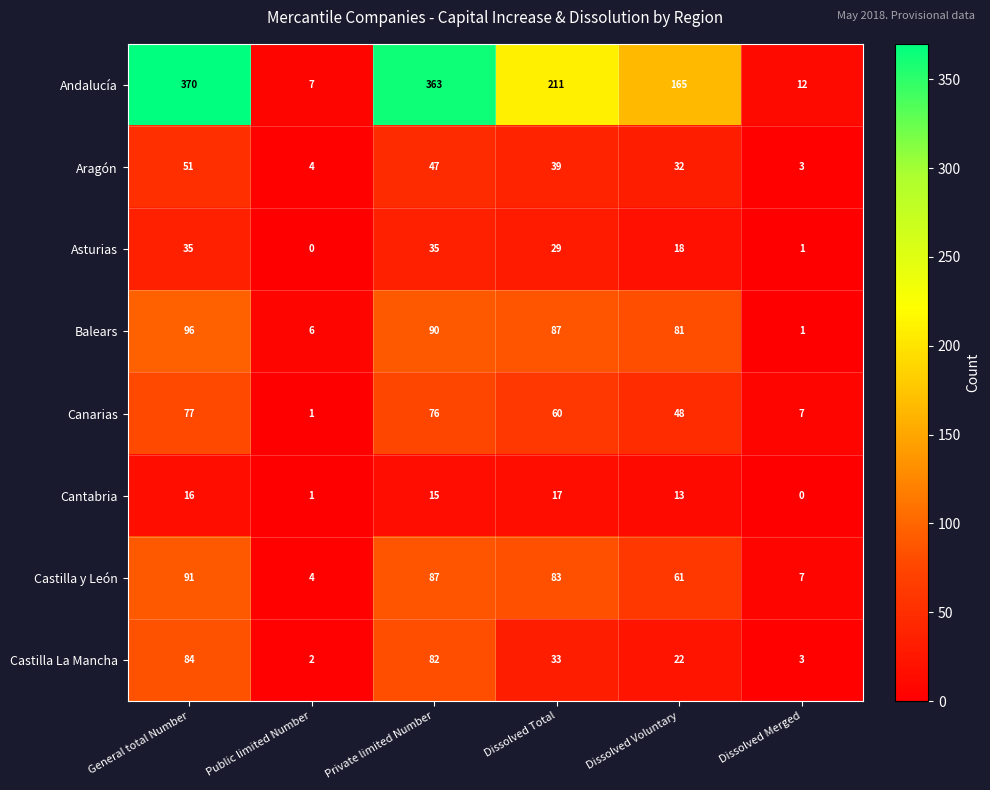

What is the sum of all Balears values?

361